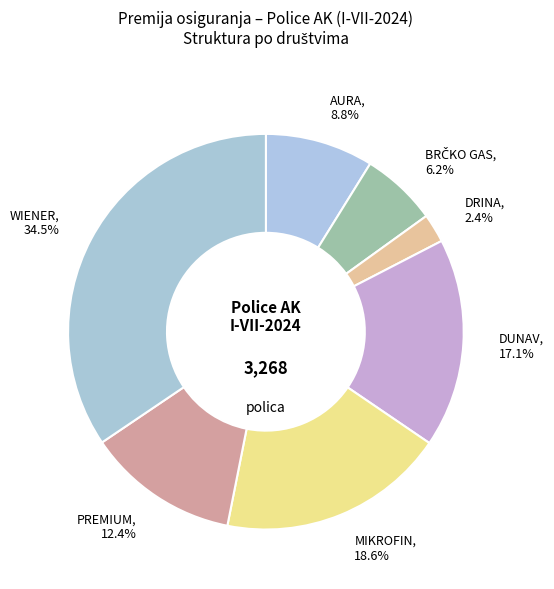

How many slices are in this pie chart?

7